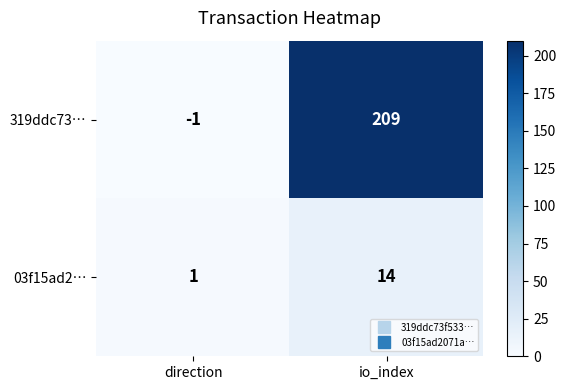

Which series has the largest total across all categories?

319ddc73…